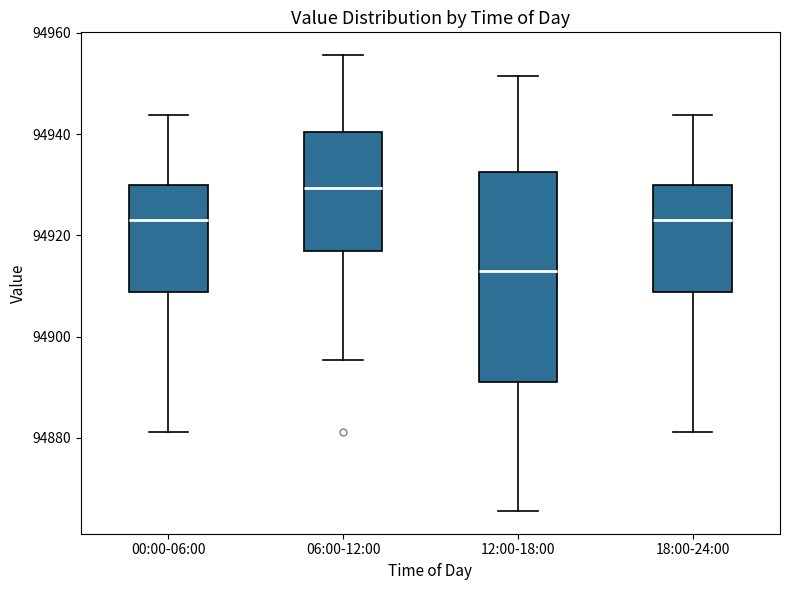

Which box has the lowest median line?

12:00-18:00